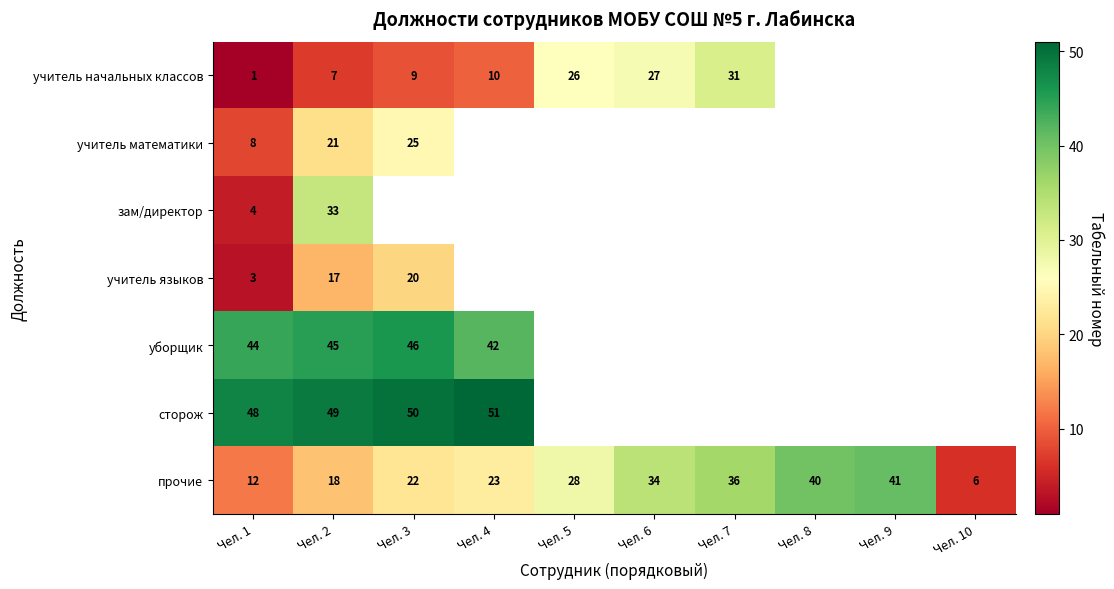

The прочие series shows 34 at Чел. 6. True or false?

True